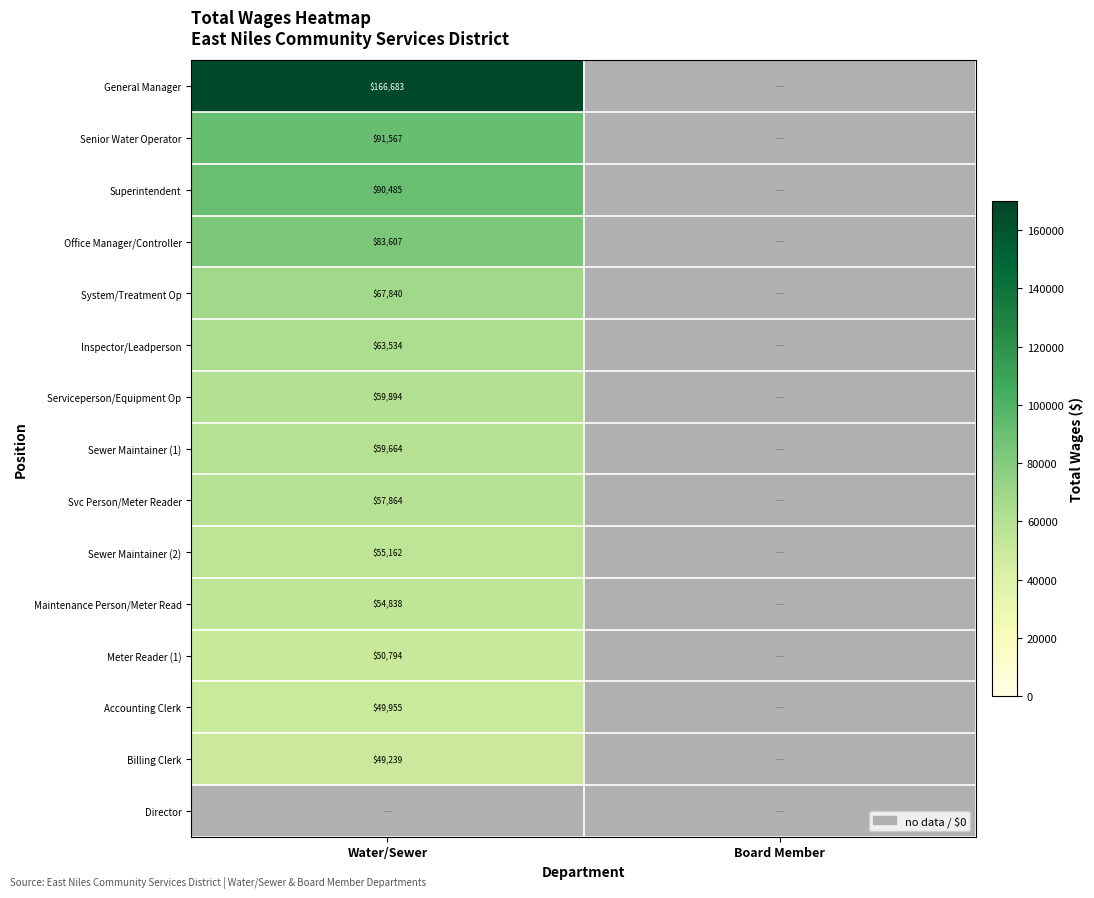

Is the value of Sewer Maintainer (1) at Water/Sewer greater than the value of Senior Water Operator at Water/Sewer?

No